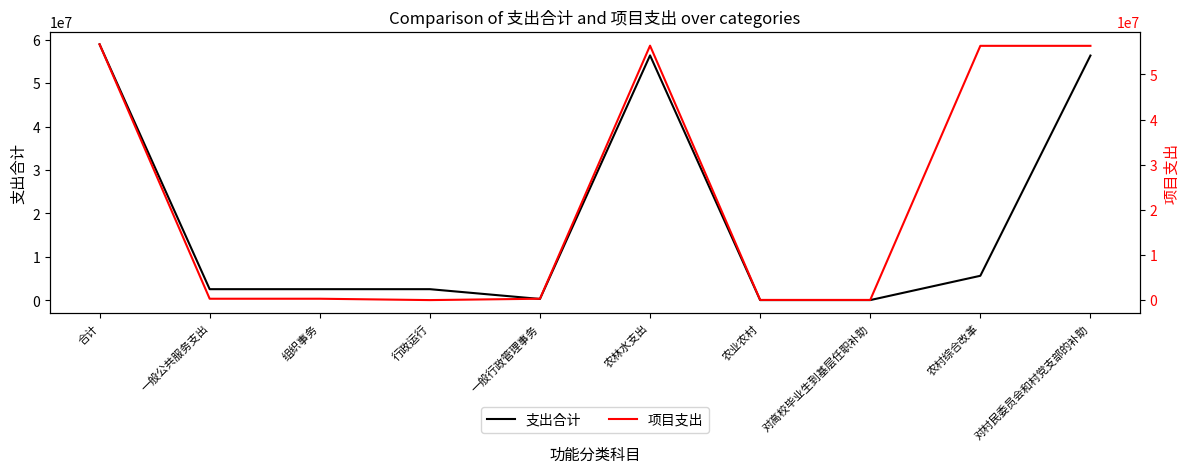

Where is the first local maximum for 项目支出?

农林水支出